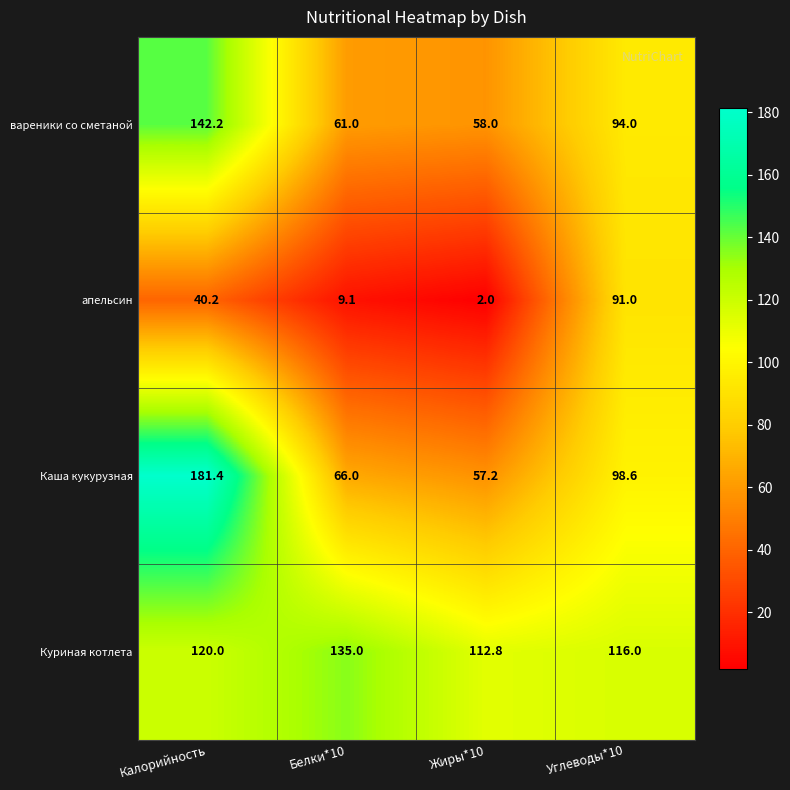

Which series has the largest range (max minus min)?

Каша кукурузная